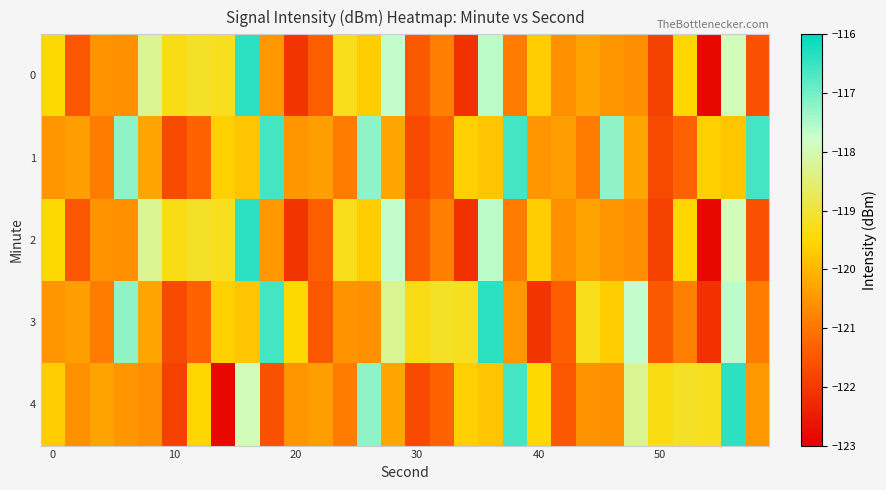

Reading left to right, what are all the values shown in this chart?

0: -119.5	-121.5	-120.6	-120.6	-118.3	-119.3	-119.2	-119.2	-116.4	-120.5	-122.1	-121.4	-119.3	-119.7	-117.7	-121.5	-120.8	-122.1	-117.6	-120.9	-119.7	-120.6	-120.3	-120.5	-120.6	-121.9	-119.5	-122.8	-117.9	-121.6
1: -120.5	-120.4	-120.9	-117.3	-120.3	-121.7	-121.3	-119.6	-119.8	-116.6	-120.5	-120.4	-120.9	-117.3	-120.3	-121.7	-121.3	-119.6	-119.8	-116.6	-120.5	-120.4	-120.9	-117.3	-120.3	-121.7	-121.3	-119.6	-119.8	-116.6
2: -119.5	-121.5	-120.6	-120.6	-118.3	-119.3	-119.2	-119.2	-116.4	-120.5	-122.1	-121.4	-119.3	-119.7	-117.7	-121.5	-120.8	-122.1	-117.6	-120.9	-119.7	-120.6	-120.3	-120.5	-120.6	-121.9	-119.5	-122.8	-117.9	-121.6
3: -120.5	-120.4	-120.9	-117.3	-120.3	-121.7	-121.3	-119.6	-119.8	-116.6	-119.5	-121.5	-120.6	-120.6	-118.3	-119.3	-119.2	-119.2	-116.4	-120.5	-122.1	-121.4	-119.3	-119.7	-117.7	-121.5	-120.8	-122.1	-117.6	-120.9
4: -119.7	-120.6	-120.3	-120.5	-120.6	-121.9	-119.5	-122.8	-117.9	-121.6	-120.5	-120.4	-120.9	-117.3	-120.3	-121.7	-121.3	-119.6	-119.8	-116.6	-119.5	-121.5	-120.6	-120.6	-118.3	-119.3	-119.2	-119.2	-116.4	-120.5